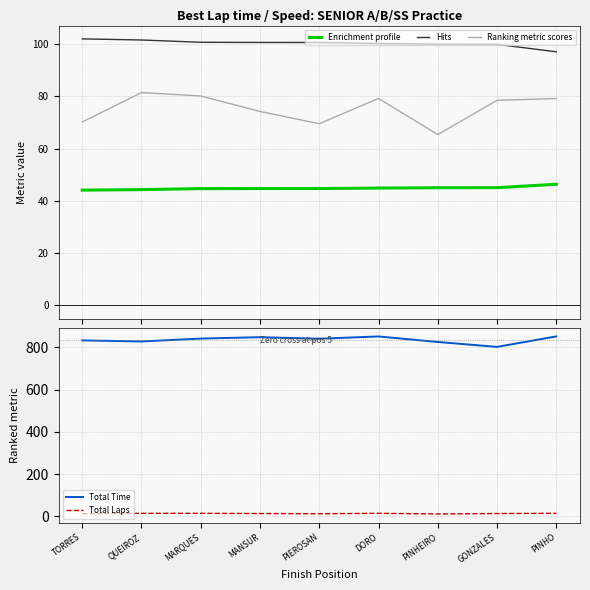

What is the value of the Enrichment profile point at the 1st from the left?

44.1